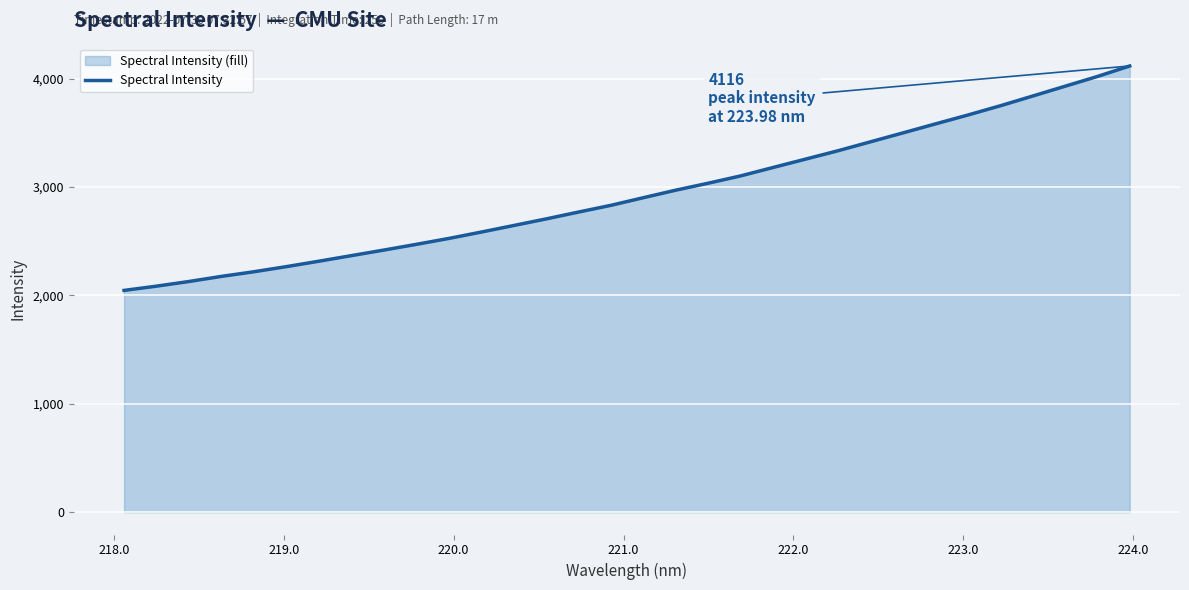

What is the minimum value shown in the chart?

2045.8